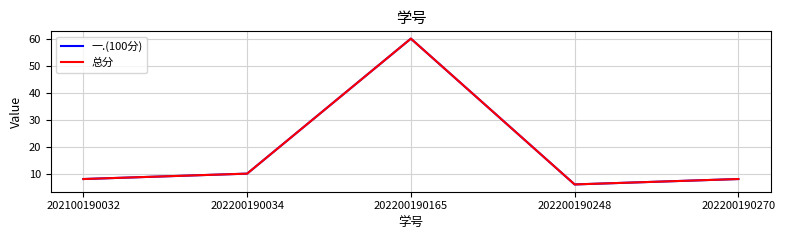

The value of 一.(100分) at 202200190165 is 60. True or false?

True